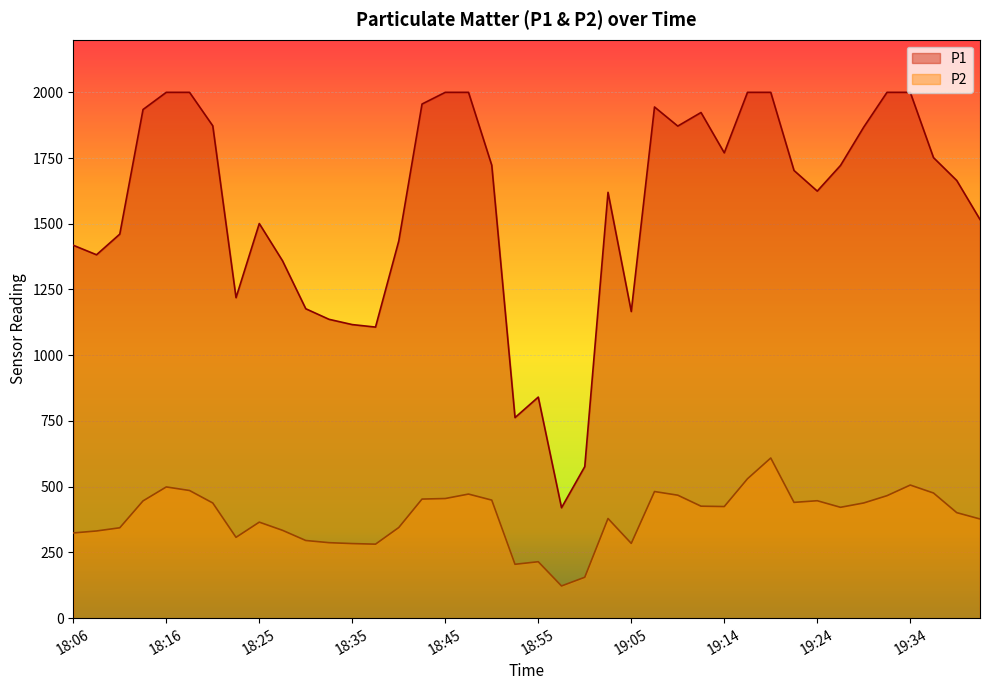

At which category is the sum across all series the highest?

19:19